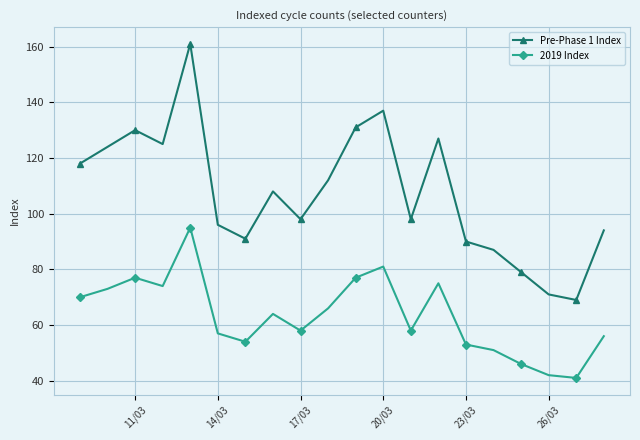

What is the minimum value shown in the chart?

41